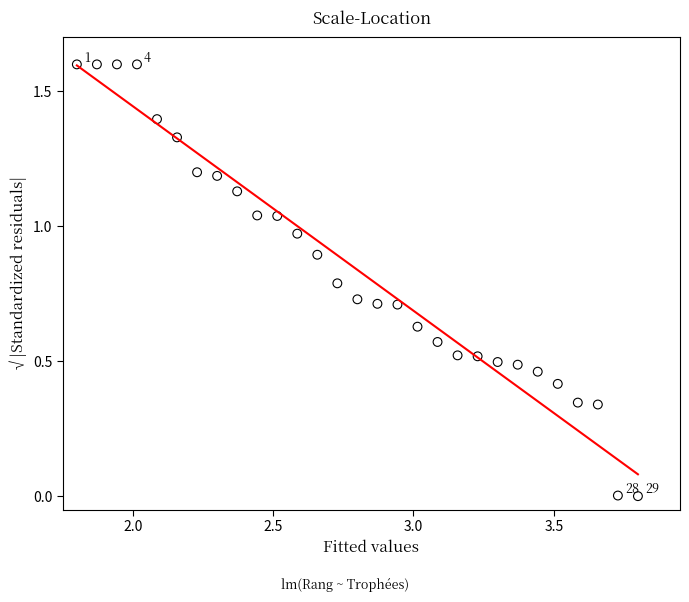

What is the range of X values (max minus min)?

2.0